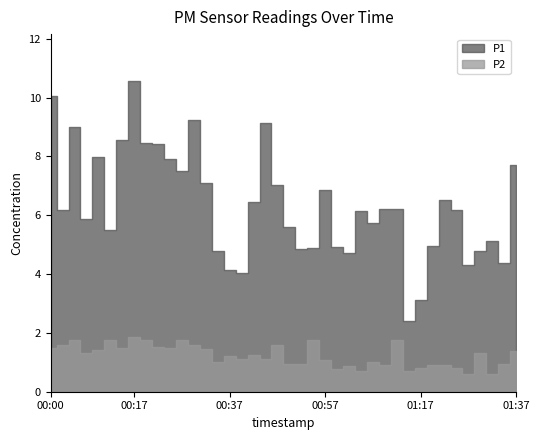

What is the value of the P1 point at the 32nd from the left?

3.1